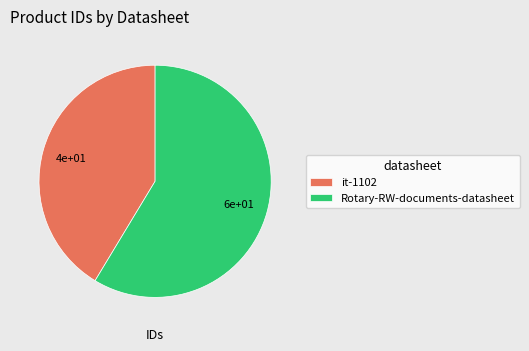

Combined, do Rotary-RW-documents-datasheet and it-1102 account for over 50%?

Yes